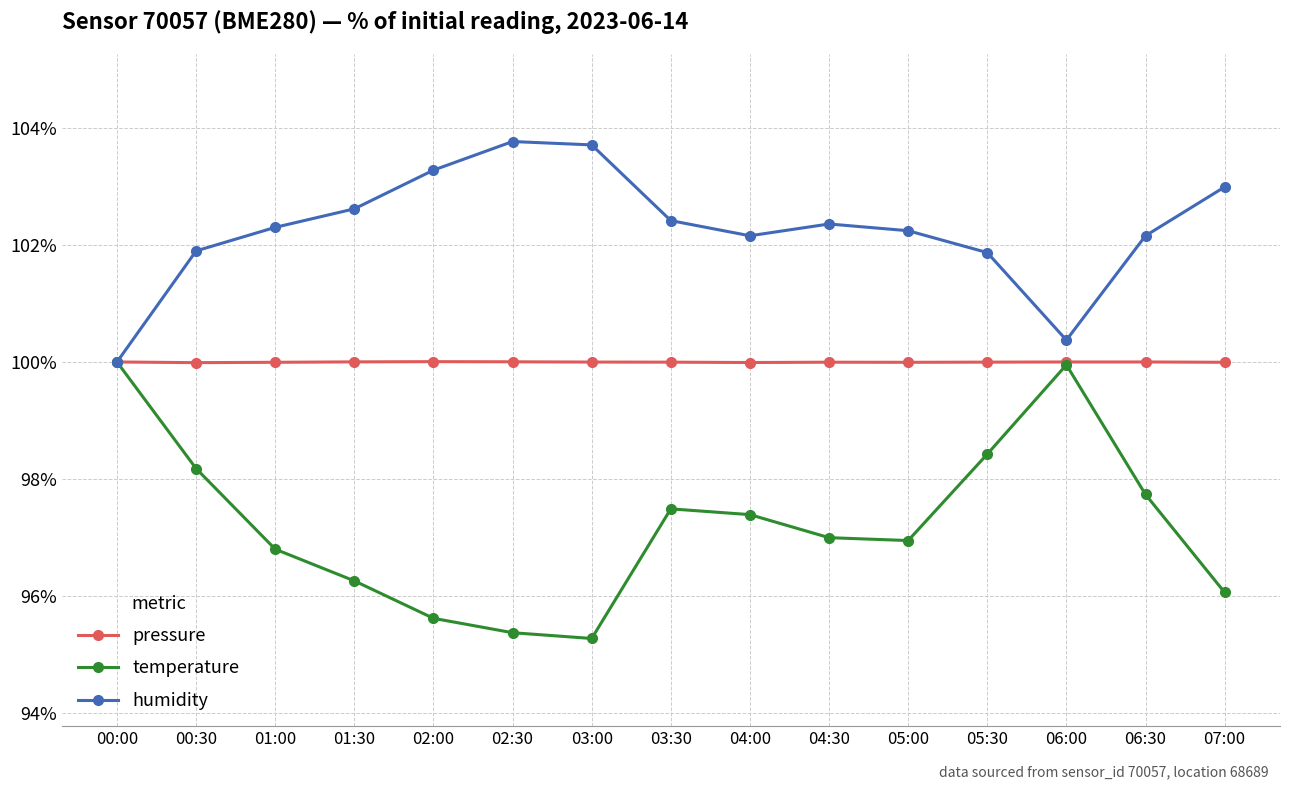

What is the greatest value displayed?

103.8